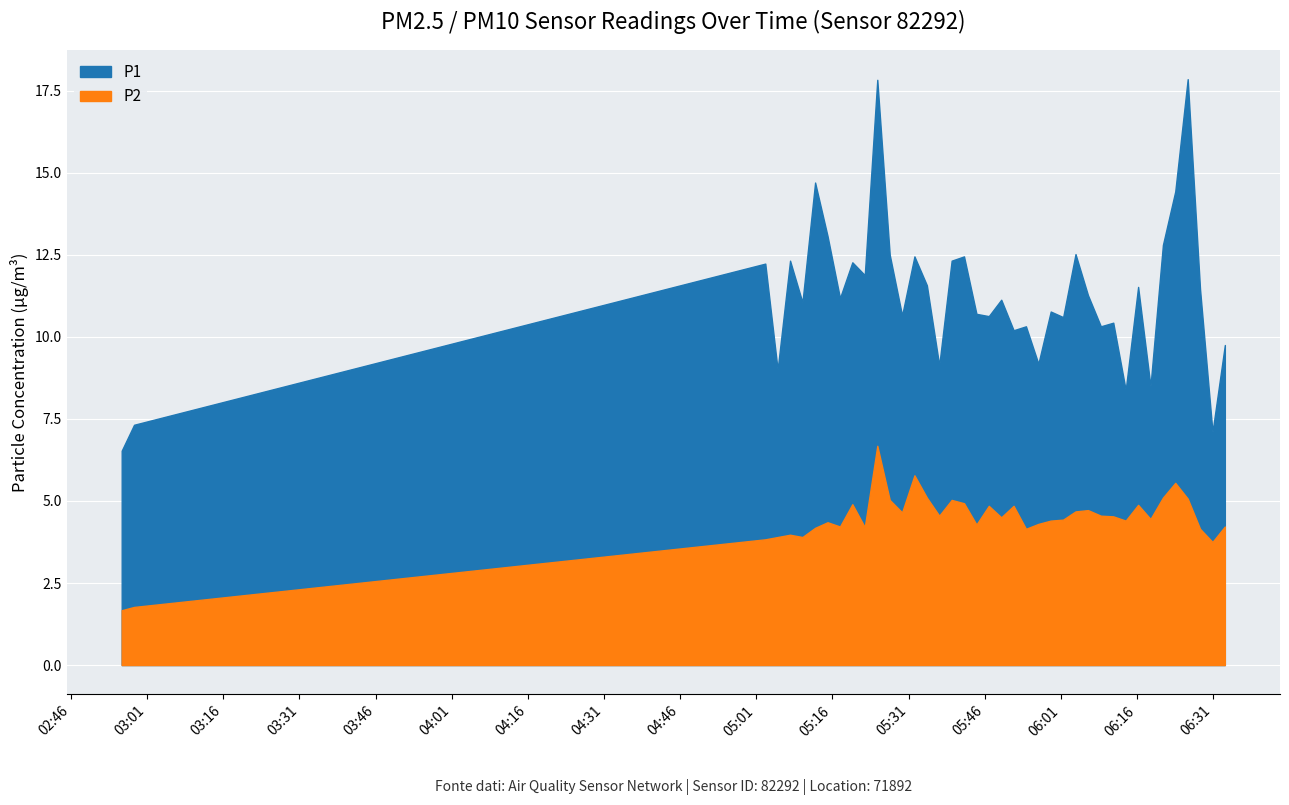

Reading left to right, transcribe all the data shown in this chart.

P1: 2023-07-30T02:55:59=6.5	2023-07-30T02:58:25=7.3	2023-07-30T05:02:46=12.2	2023-07-30T05:05:12=9.0	2023-07-30T05:07:39=12.3	2023-07-30T05:10:05=11.1	2023-07-30T05:12:35=14.7	2023-07-30T05:15:02=13.1	2023-07-30T05:17:29=11.2	2023-07-30T05:19:55=12.3	2023-07-30T05:22:22=11.9	2023-07-30T05:24:50=17.8	2023-07-30T05:27:17=12.5	2023-07-30T05:29:43=10.7	2023-07-30T05:32:09=12.4	2023-07-30T05:34:36=11.6	2023-07-30T05:37:02=9.1	2023-07-30T05:39:29=12.3	2023-07-30T05:41:55=12.4	2023-07-30T05:44:22=10.7	2023-07-30T05:46:48=10.6	2023-07-30T05:49:15=11.1	2023-07-30T05:51:41=10.2	2023-07-30T05:54:07=10.3	2023-07-30T05:56:34=9.2	2023-07-30T05:59:00=10.8	2023-07-30T06:01:27=10.6	2023-07-30T06:03:53=12.5	2023-07-30T06:06:20=11.3	2023-07-30T06:08:52=10.3	2023-07-30T06:11:19=10.4	2023-07-30T06:13:46=8.4	2023-07-30T06:16:13=11.5	2023-07-30T06:18:39=8.5	2023-07-30T06:21:06=12.8	2023-07-30T06:23:32=14.4	2023-07-30T06:25:59=17.9	2023-07-30T06:28:25=11.4	2023-07-30T06:30:52=7.1	2023-07-30T06:33:18=9.8
P2: 2023-07-30T02:55:59=1.7	2023-07-30T02:58:25=1.8	2023-07-30T05:02:46=3.8	2023-07-30T05:05:12=3.9	2023-07-30T05:07:39=4.0	2023-07-30T05:10:05=3.9	2023-07-30T05:12:35=4.2	2023-07-30T05:15:02=4.3	2023-07-30T05:17:29=4.2	2023-07-30T05:19:55=4.9	2023-07-30T05:22:22=4.2	2023-07-30T05:24:50=6.7	2023-07-30T05:27:17=5.0	2023-07-30T05:29:43=4.7	2023-07-30T05:32:09=5.8	2023-07-30T05:34:36=5.1	2023-07-30T05:37:02=4.5	2023-07-30T05:39:29=5.0	2023-07-30T05:41:55=4.9	2023-07-30T05:44:22=4.3	2023-07-30T05:46:48=4.8	2023-07-30T05:49:15=4.5	2023-07-30T05:51:41=4.8	2023-07-30T05:54:07=4.2	2023-07-30T05:56:34=4.3	2023-07-30T05:59:00=4.4	2023-07-30T06:01:27=4.4	2023-07-30T06:03:53=4.7	2023-07-30T06:06:20=4.7	2023-07-30T06:08:52=4.5	2023-07-30T06:11:19=4.5	2023-07-30T06:13:46=4.4	2023-07-30T06:16:13=4.9	2023-07-30T06:18:39=4.5	2023-07-30T06:21:06=5.1	2023-07-30T06:23:32=5.5	2023-07-30T06:25:59=5.1	2023-07-30T06:28:25=4.2	2023-07-30T06:30:52=3.8	2023-07-30T06:33:18=4.2